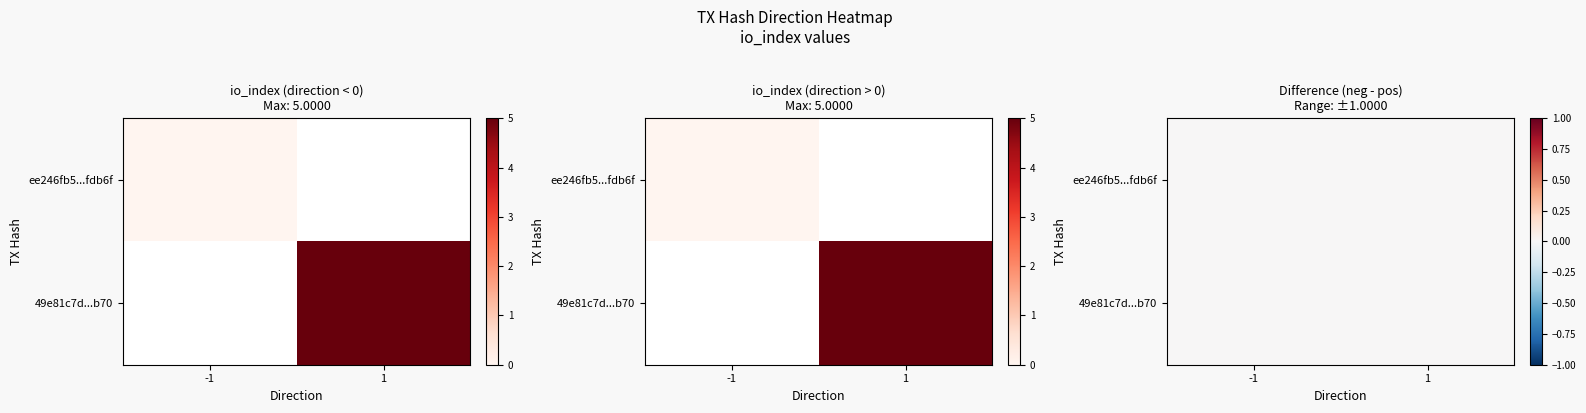

True or false: 49e81c7de3f93c2923eb3fb631252d695718b70 has a value of 8 at io_index.

False